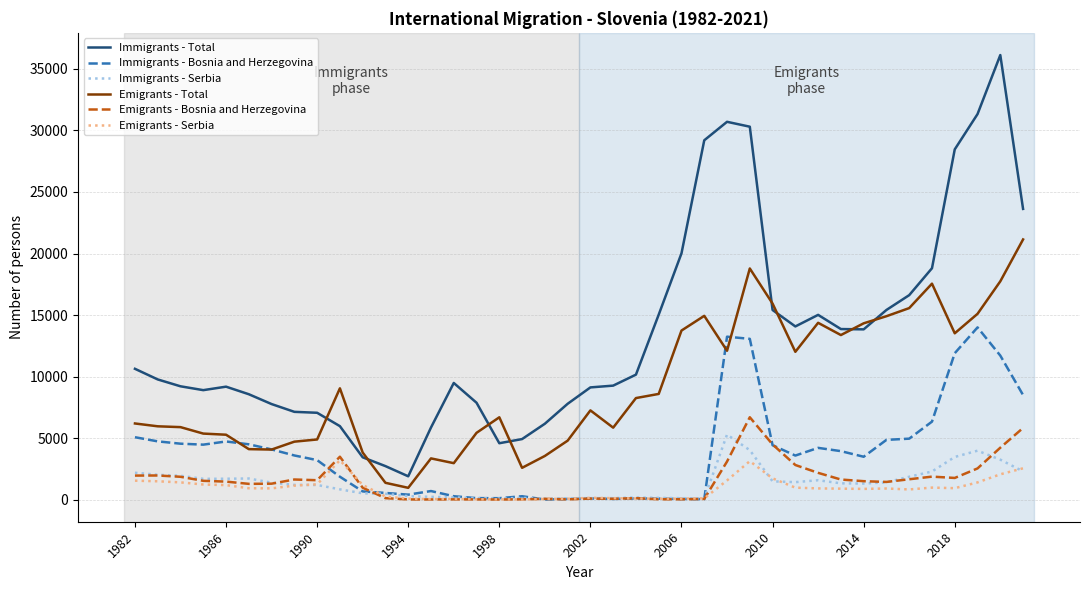

Does the chart display data point markers on the line(s)?

No